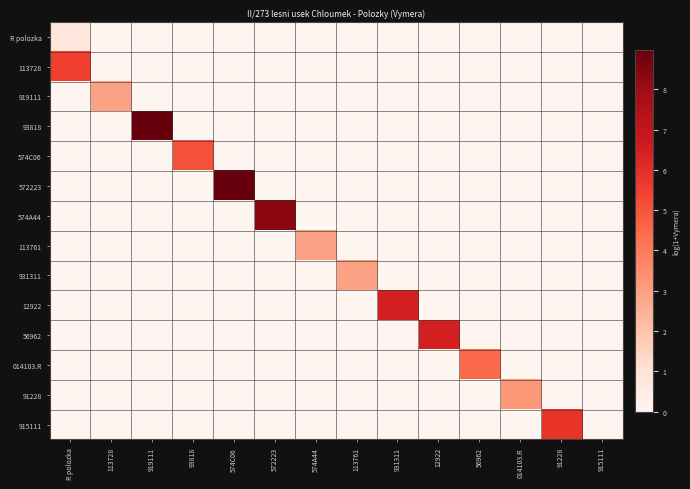

Reading right to left, transcribe all the data shown in this chart.

R polozka: 915111=0.0	91228=0.0	014103.R=0.0	56962=0.0	12922=0.0	931311=0.0	113761=0.0	574A44=0.0	572223=0.0	574C06=0.0	93818=0.0	919111=0.0	113728=0.0	R polozka=0.7
113728: 915111=0.0	91228=0.0	014103.R=0.0	56962=0.0	12922=0.0	931311=0.0	113761=0.0	574A44=0.0	572223=0.0	574C06=0.0	93818=0.0	919111=0.0	113728=0.0	R polozka=5.5
919111: 915111=0.0	91228=0.0	014103.R=0.0	56962=0.0	12922=0.0	931311=0.0	113761=0.0	574A44=0.0	572223=0.0	574C06=0.0	93818=0.0	919111=0.0	113728=2.9	R polozka=0.0
93818: 915111=0.0	91228=0.0	014103.R=0.0	56962=0.0	12922=0.0	931311=0.0	113761=0.0	574A44=0.0	572223=0.0	574C06=0.0	93818=0.0	919111=9.0	113728=0.0	R polozka=0.0
574C06: 915111=0.0	91228=0.0	014103.R=0.0	56962=0.0	12922=0.0	931311=0.0	113761=0.0	574A44=0.0	572223=0.0	574C06=0.0	93818=5.1	919111=0.0	113728=0.0	R polozka=0.0
572223: 915111=0.0	91228=0.0	014103.R=0.0	56962=0.0	12922=0.0	931311=0.0	113761=0.0	574A44=0.0	572223=0.0	574C06=9.0	93818=0.0	919111=0.0	113728=0.0	R polozka=0.0
574A44: 915111=0.0	91228=0.0	014103.R=0.0	56962=0.0	12922=0.0	931311=0.0	113761=0.0	574A44=0.0	572223=8.3	574C06=0.0	93818=0.0	919111=0.0	113728=0.0	R polozka=0.0
113761: 915111=0.0	91228=0.0	014103.R=0.0	56962=0.0	12922=0.0	931311=0.0	113761=0.0	574A44=2.9	572223=0.0	574C06=0.0	93818=0.0	919111=0.0	113728=0.0	R polozka=0.0
931311: 915111=0.0	91228=0.0	014103.R=0.0	56962=0.0	12922=0.0	931311=0.0	113761=2.9	574A44=0.0	572223=0.0	574C06=0.0	93818=0.0	919111=0.0	113728=0.0	R polozka=0.0
12922: 915111=0.0	91228=0.0	014103.R=0.0	56962=0.0	12922=0.0	931311=6.5	113761=0.0	574A44=0.0	572223=0.0	574C06=0.0	93818=0.0	919111=0.0	113728=0.0	R polozka=0.0
56962: 915111=0.0	91228=0.0	014103.R=0.0	56962=0.0	12922=6.5	931311=0.0	113761=0.0	574A44=0.0	572223=0.0	574C06=0.0	93818=0.0	919111=0.0	113728=0.0	R polozka=0.0
014103.R: 915111=0.0	91228=0.0	014103.R=0.0	56962=4.5	12922=0.0	931311=0.0	113761=0.0	574A44=0.0	572223=0.0	574C06=0.0	93818=0.0	919111=0.0	113728=0.0	R polozka=0.0
91228: 915111=0.0	91228=0.0	014103.R=3.2	56962=0.0	12922=0.0	931311=0.0	113761=0.0	574A44=0.0	572223=0.0	574C06=0.0	93818=0.0	919111=0.0	113728=0.0	R polozka=0.0
915111: 915111=0.0	91228=5.8	014103.R=0.0	56962=0.0	12922=0.0	931311=0.0	113761=0.0	574A44=0.0	572223=0.0	574C06=0.0	93818=0.0	919111=0.0	113728=0.0	R polozka=0.0